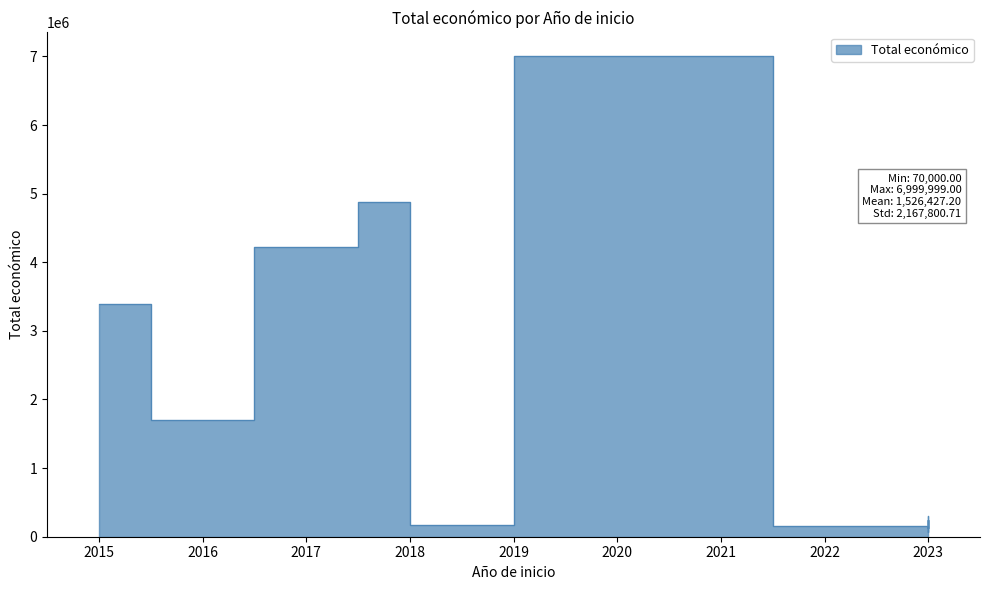

The value at 2018 is 75711. True or false?

False